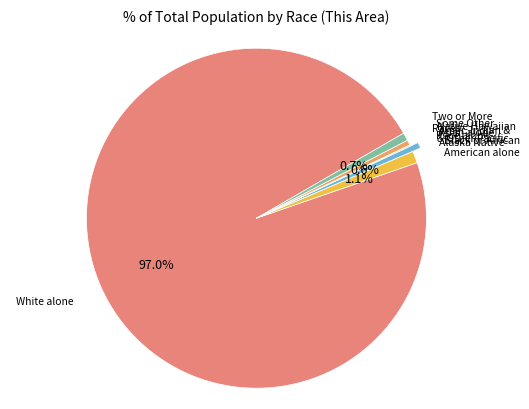

How many slices are in this pie chart?

7